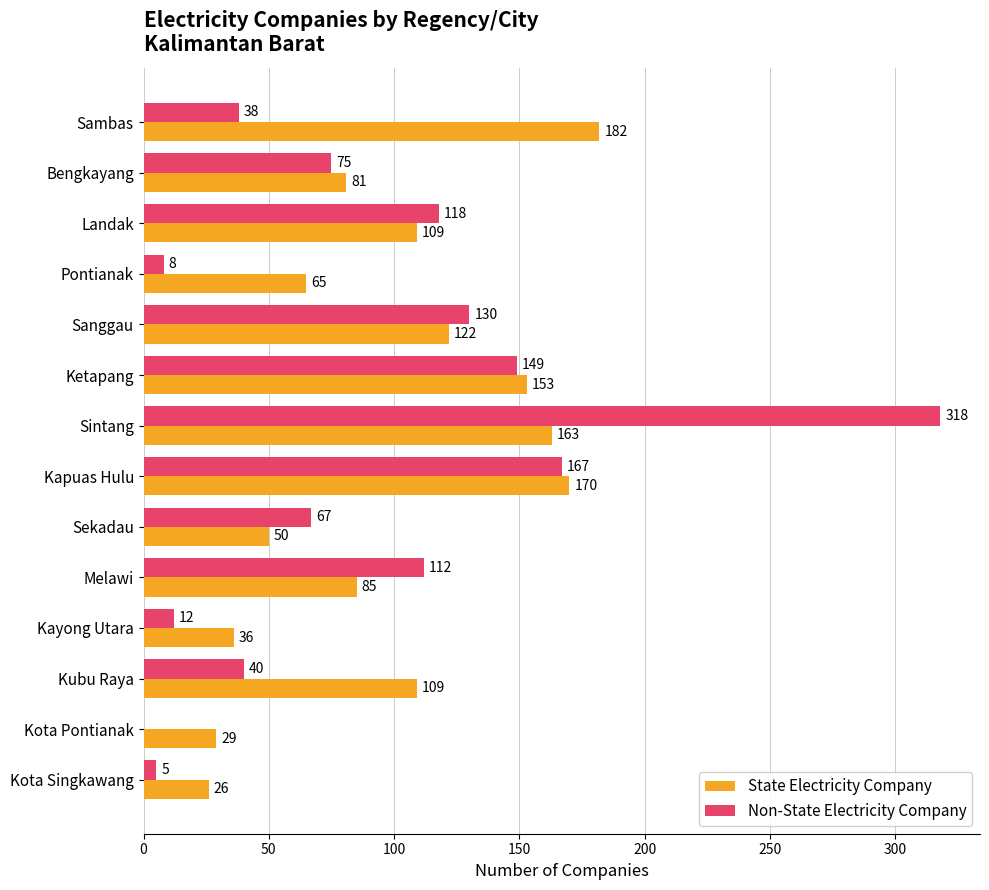

What are all the series names shown in the legend?

State Electricity Company, Non-State Electricity Company